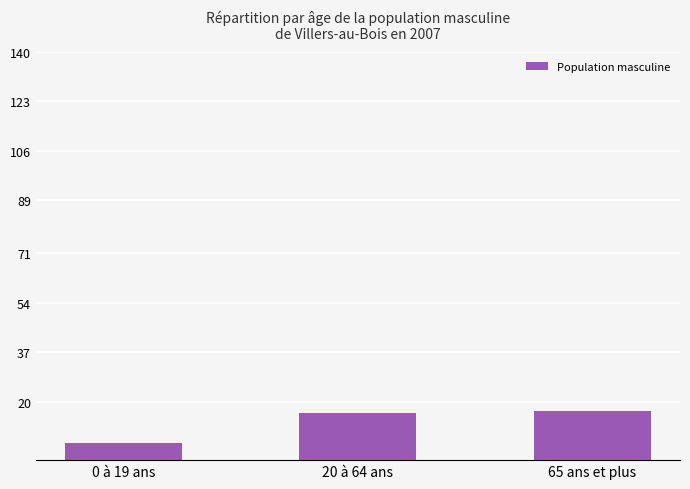

What is the label of the 3rd bar from the right?

0 à 19 ans